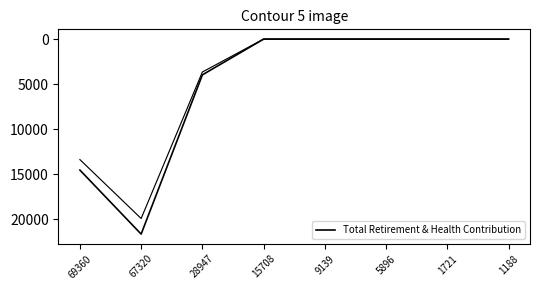

True or false: there are more than 2 points higher than both neighbors.

False